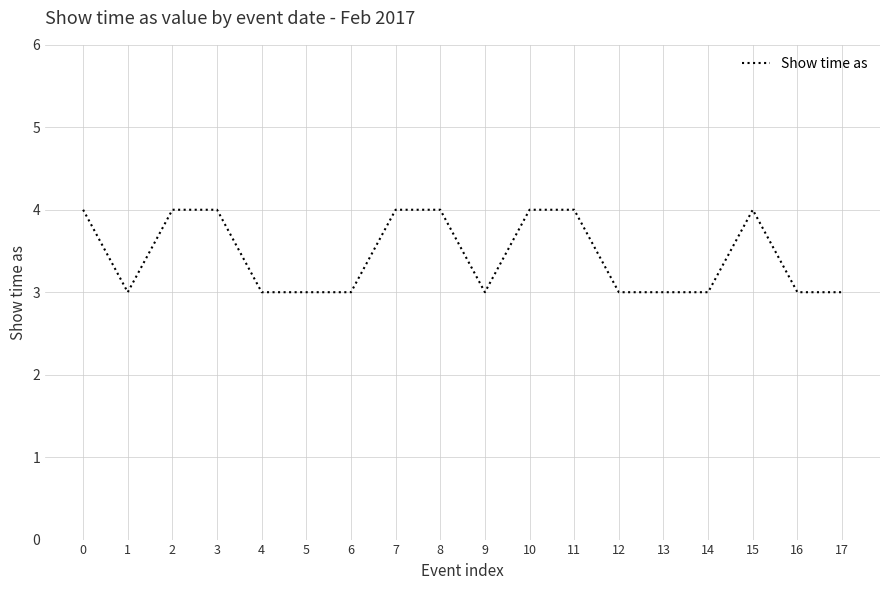

Reading left to right, extract all data points from this chart.

0=4	1=3	2=4	3=4	4=3	5=3	6=3	7=4	8=4	9=3	10=4	11=4	12=3	13=3	14=3	15=4	16=3	17=3